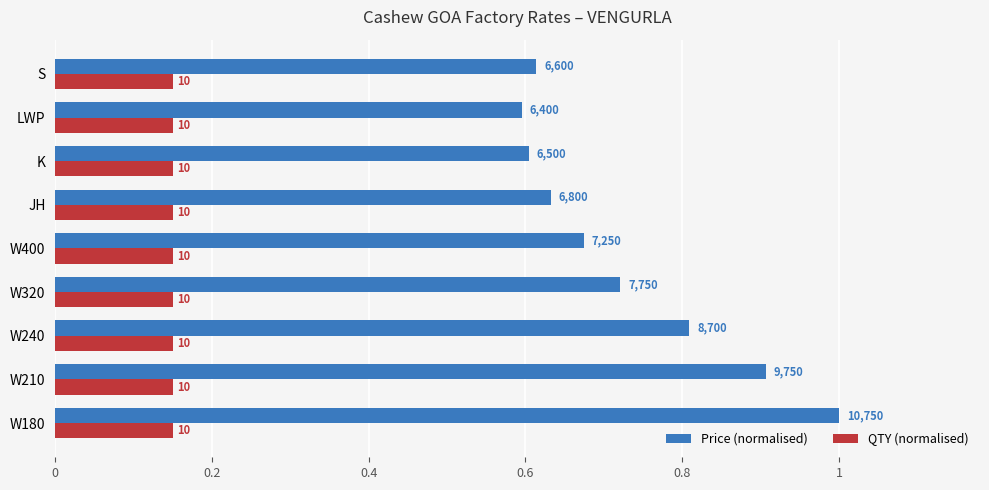

What are all the series names shown in the legend?

Price (normalised), QTY (normalised)